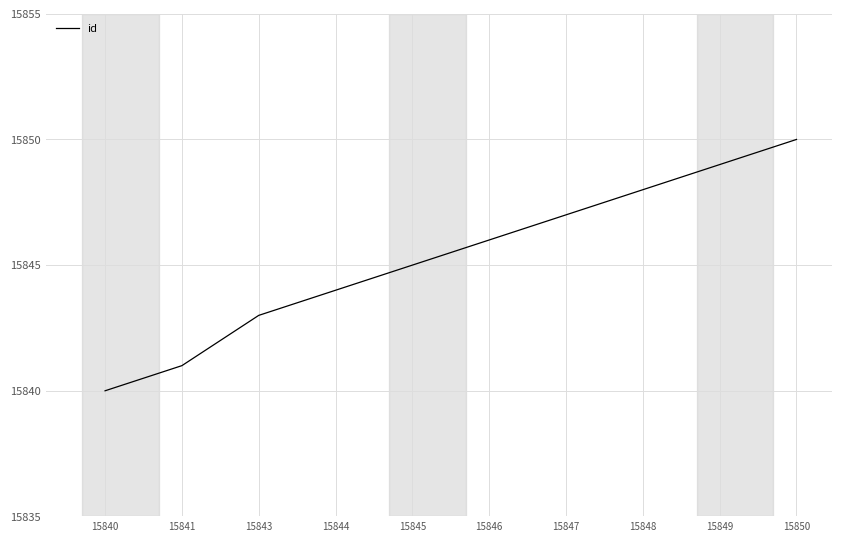

Which label corresponds to the largest value in the chart?

15850